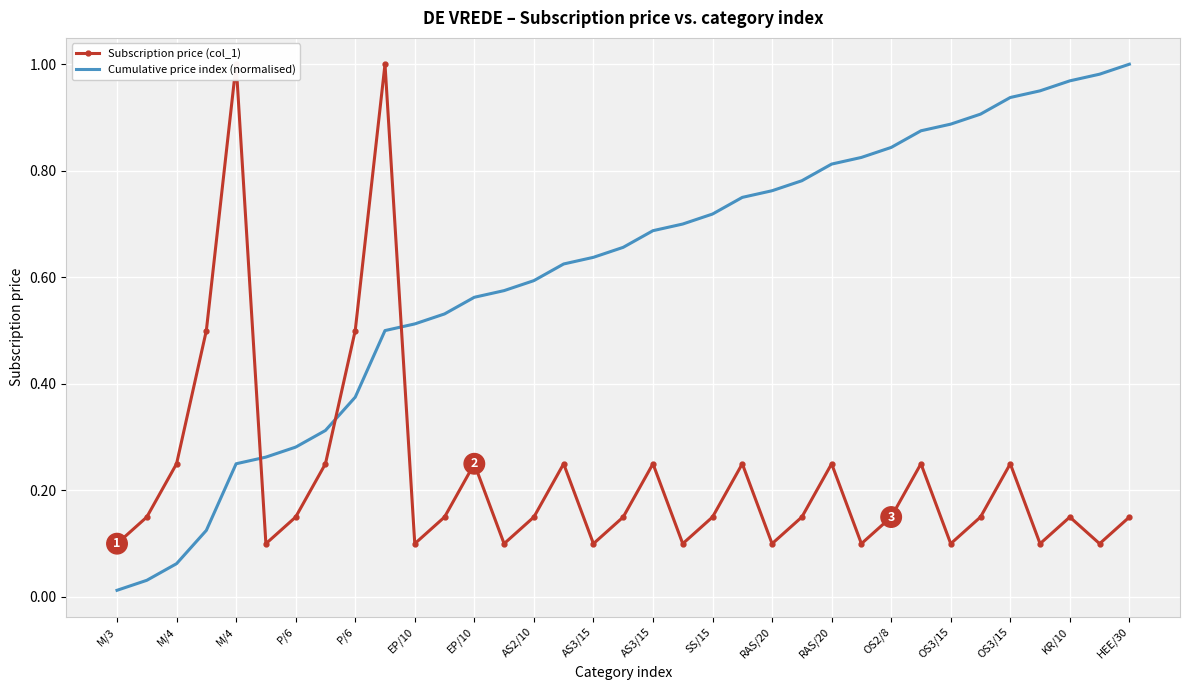

Which series has the largest range (max minus min)?

Cumulative price index (normalised)